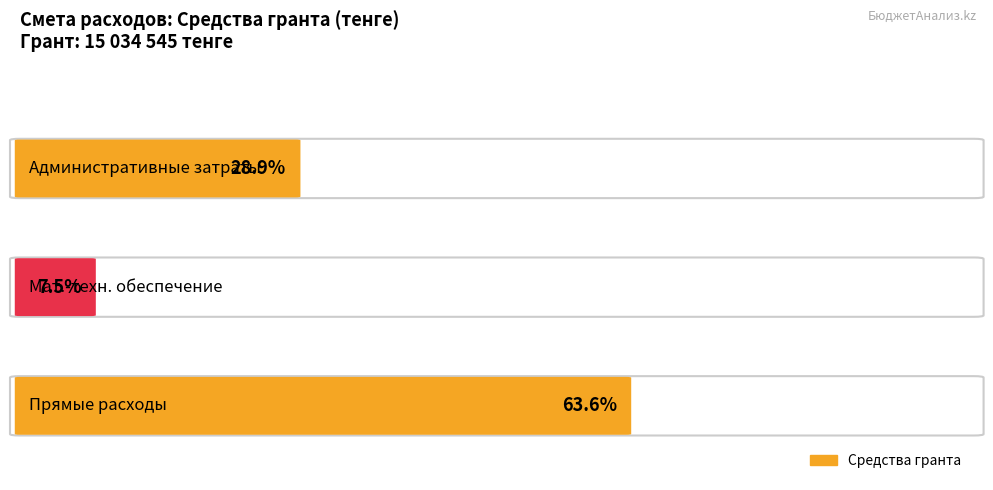

What is the value of the Средства гранта bar at the 2nd from the left?

1126190